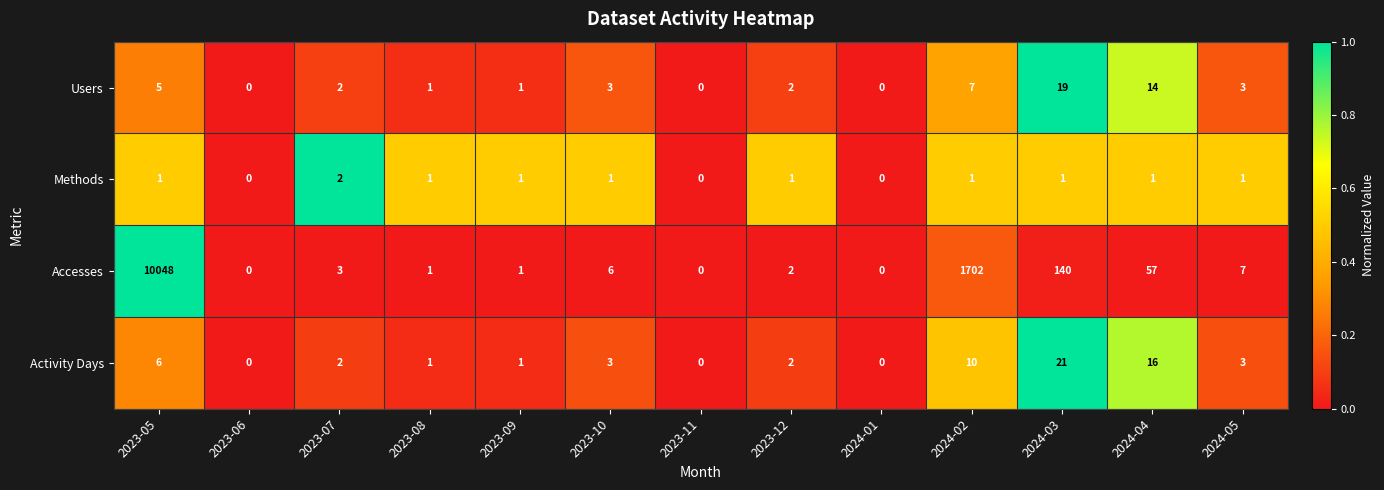

What is the sum of the Activity Days values at 2024-05 and 2023-07?

5